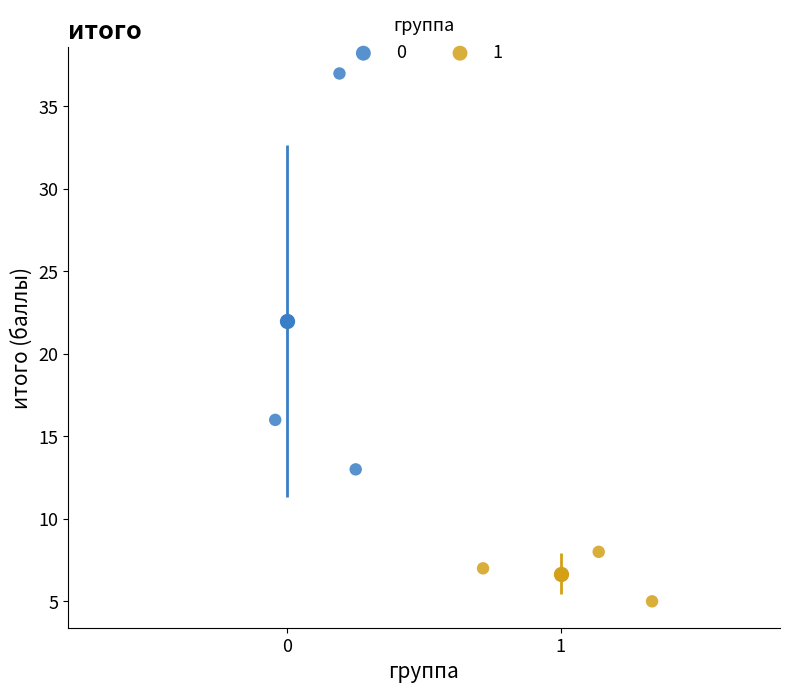

Which series has the widest spread of Y values?

0